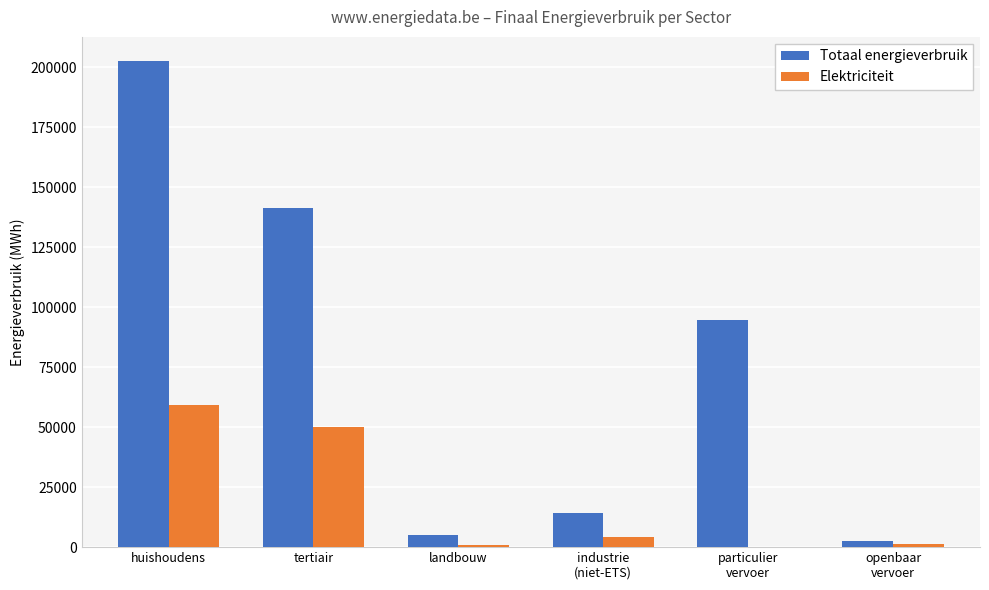

Where is Elektriciteit nearest to the value 29663?

tertiair